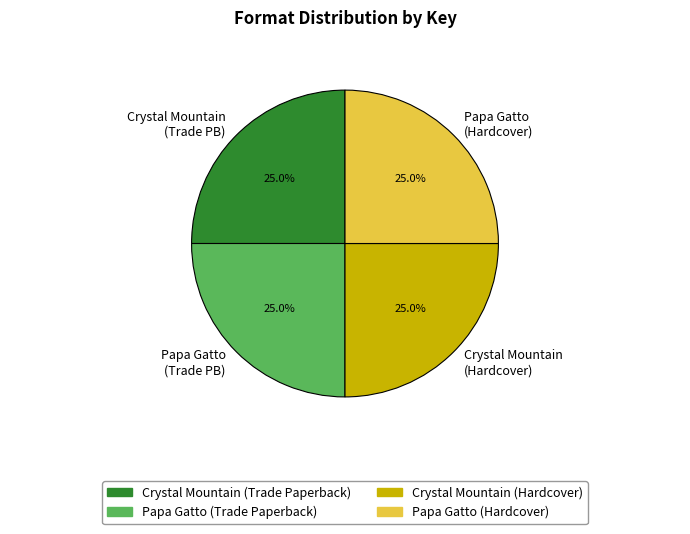

Does Crystal Mountain (Hardcover) account for over 50% of the chart?

No